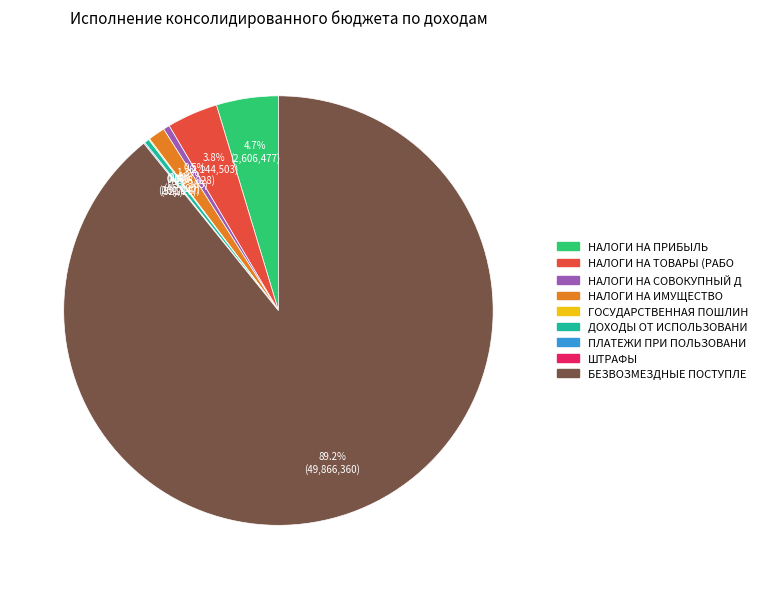

What is the smallest slice in the pie chart?

ДОХОДЫ ОТ ОКАЗАНИЯ ПЛАТНЫХ УСЛУГ